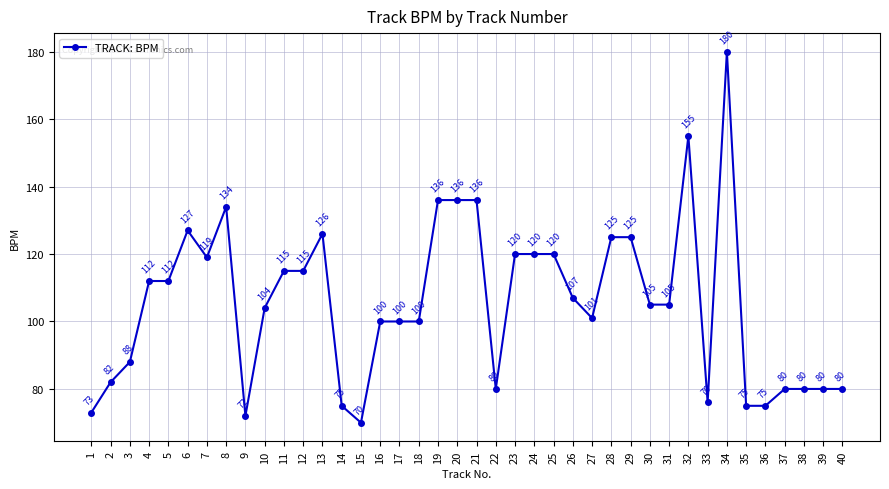

What is the smallest value displayed?

70